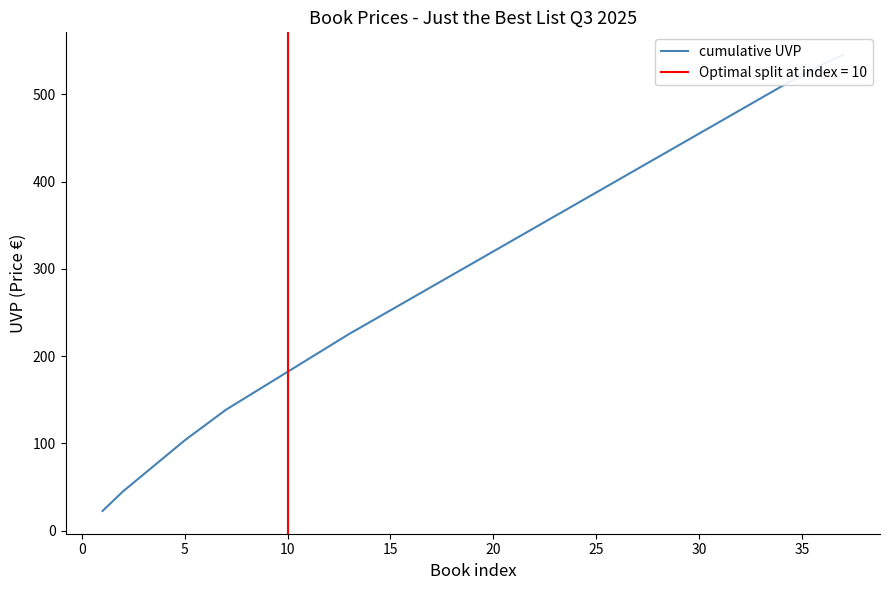

True or false: the data has more than 1 interior local peaks.

False